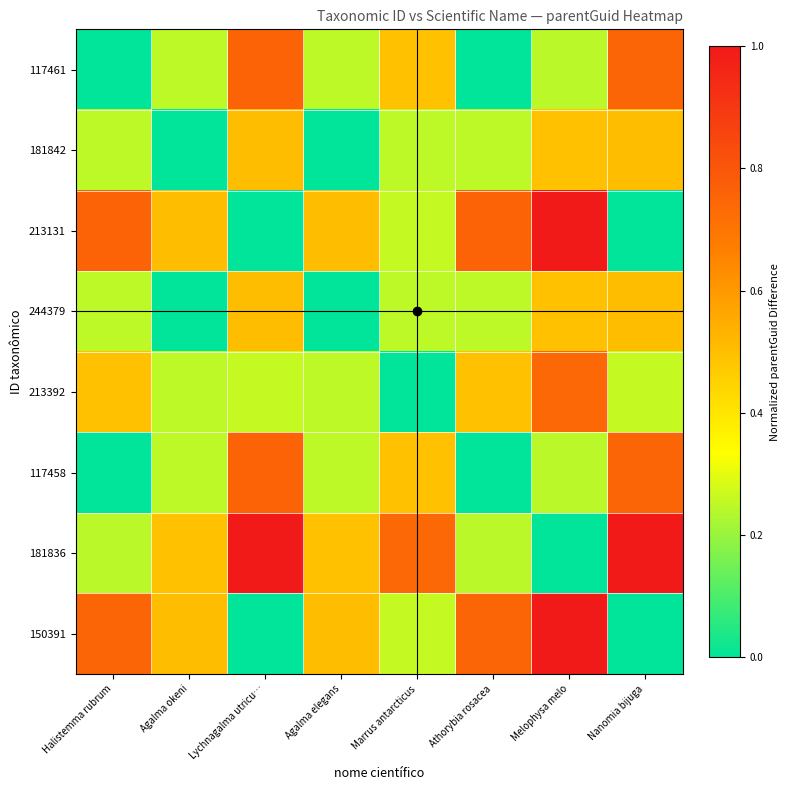

What is the maximum value shown in the chart?

1.0